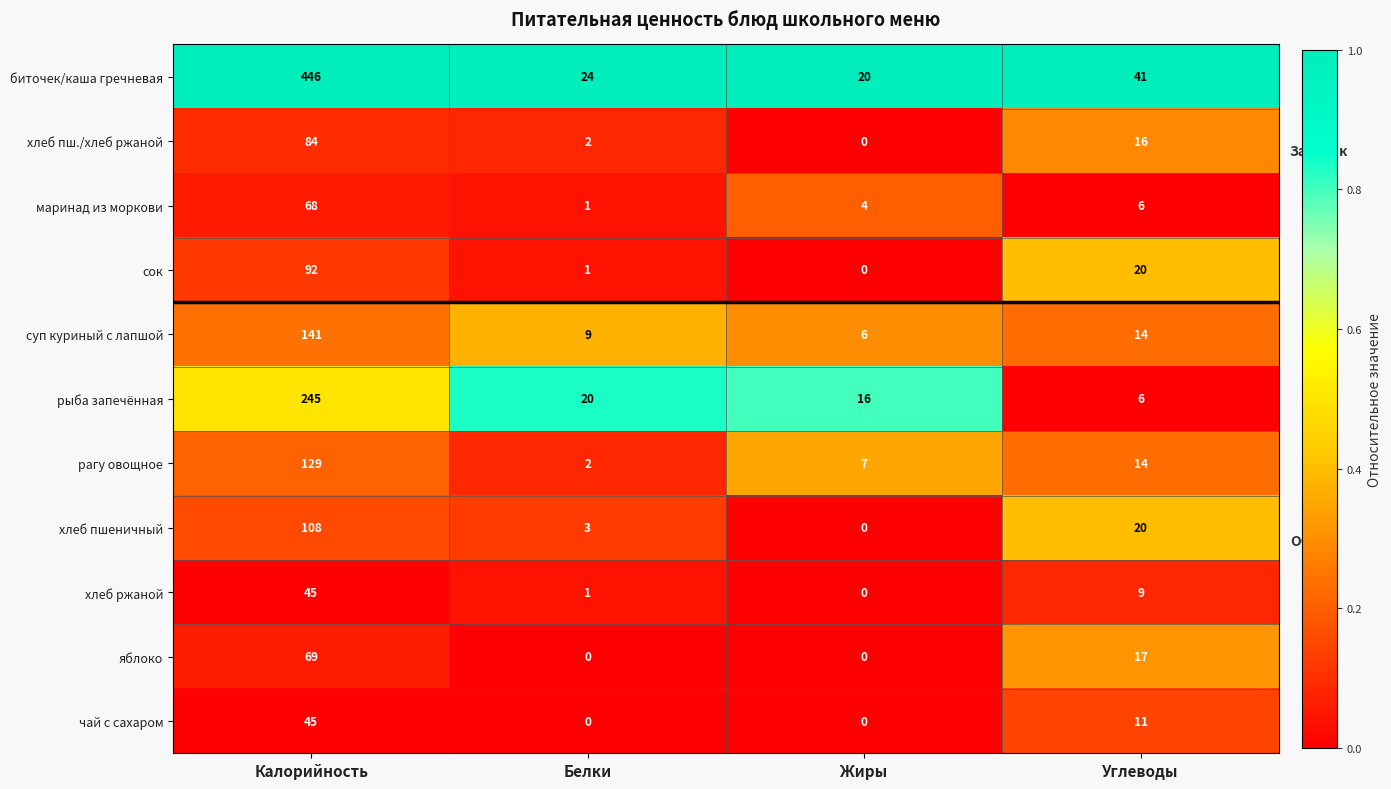

Read the яблоко value at Калорийность.

69